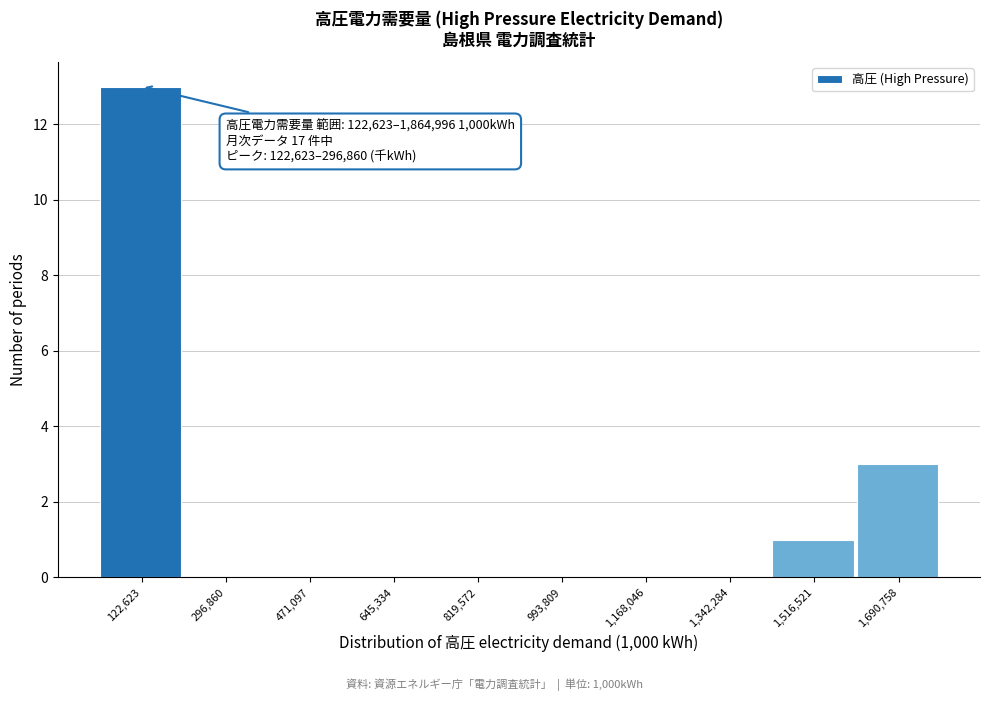

Reading right to left, extract all data points from this chart.

1,690,758=3	1,516,521=1	1,342,284=0	1,168,046=0	993,809=0	819,572=0	645,334=0	471,097=0	296,860=0	122,623=13